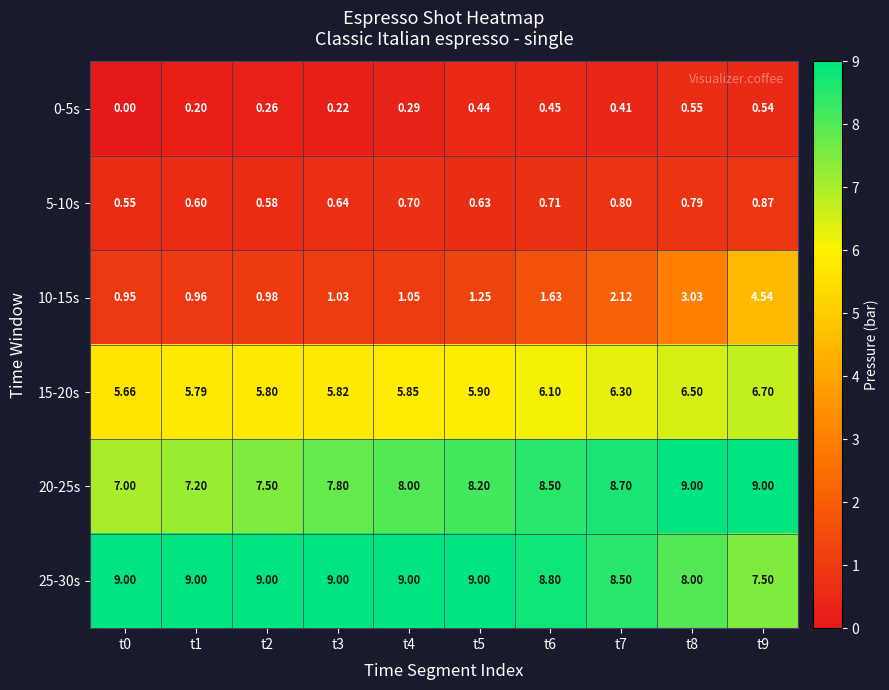

Is the value of 25-30s at t0 greater than the value of 5-10s at t1?

Yes